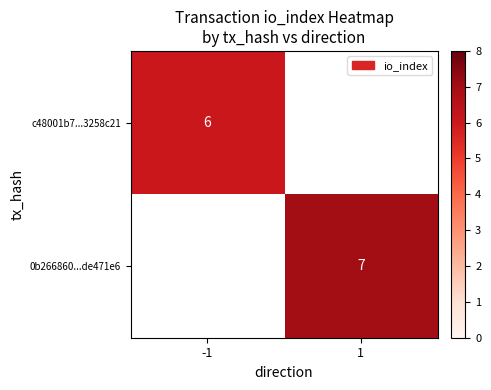

How many distinct data groups are displayed?

2